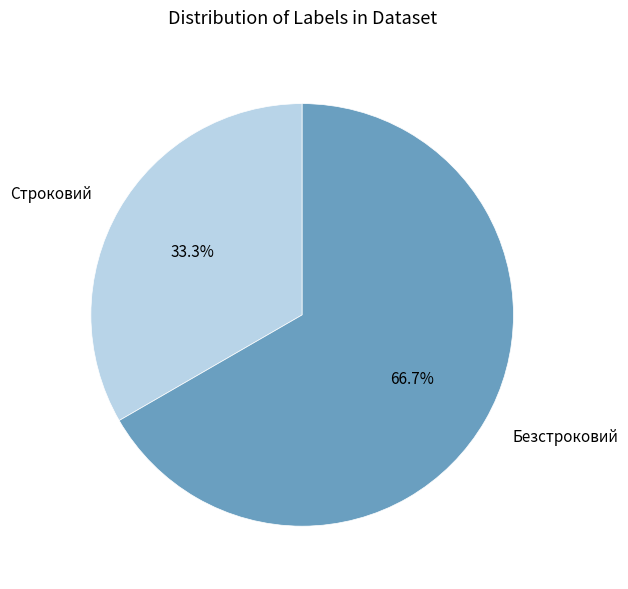

Rank the categories by value from highest to lowest.

Безстроковий, Строковий